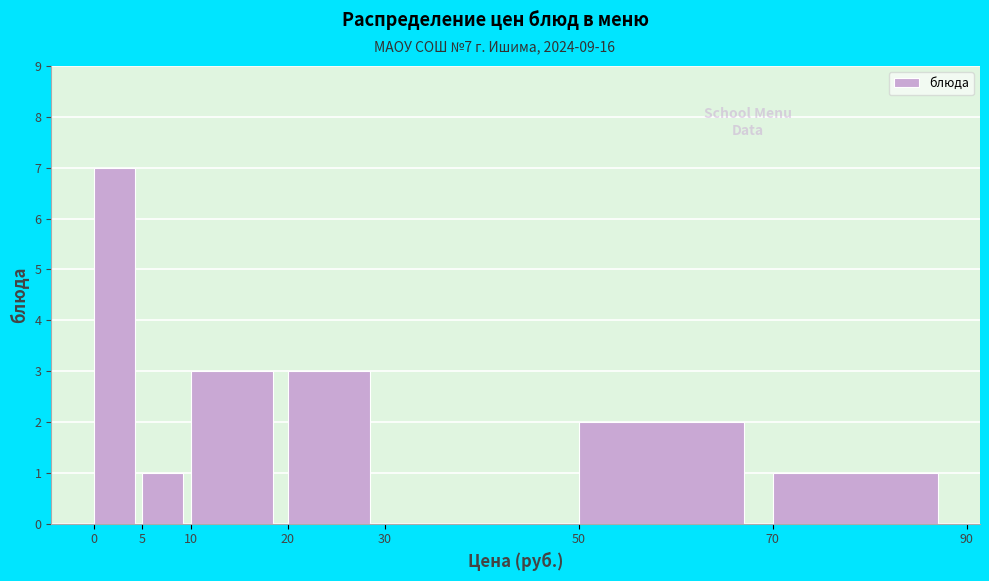

Over which range of the x-axis is the bar tallest?

0 to 5